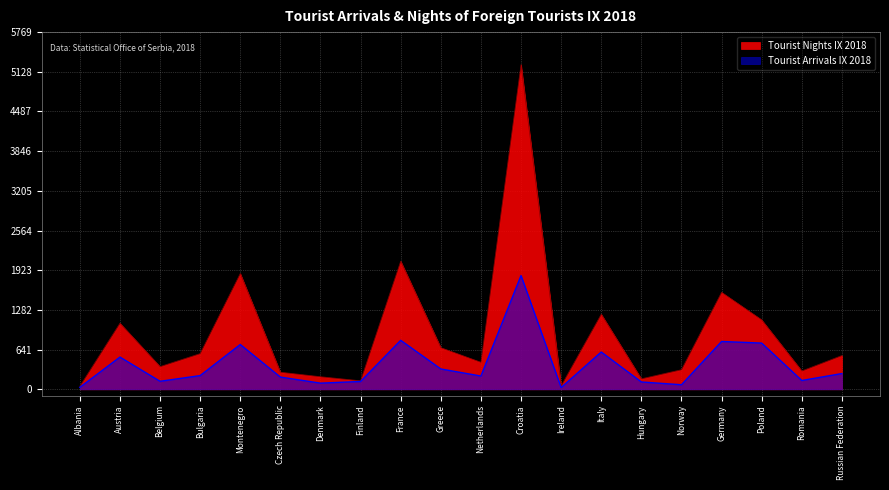

True or false: Tourist Nights IX 2018 and Tourist Arrivals IX 2018 cross at least once.

False